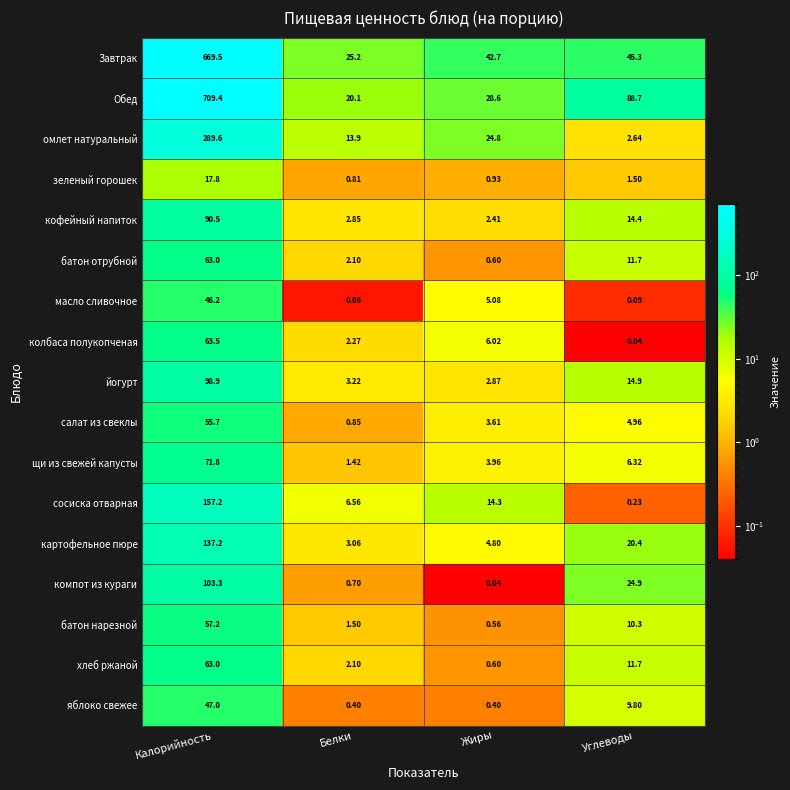

How many data points does each series have?

4